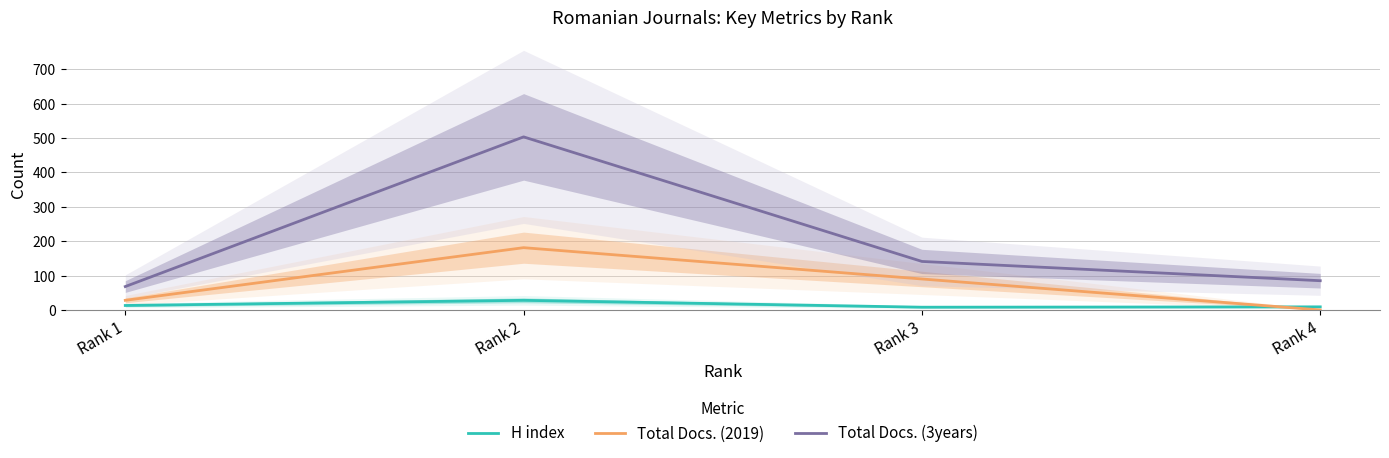

Count the Total Docs. (2019) values in the range 28 to 181.

3